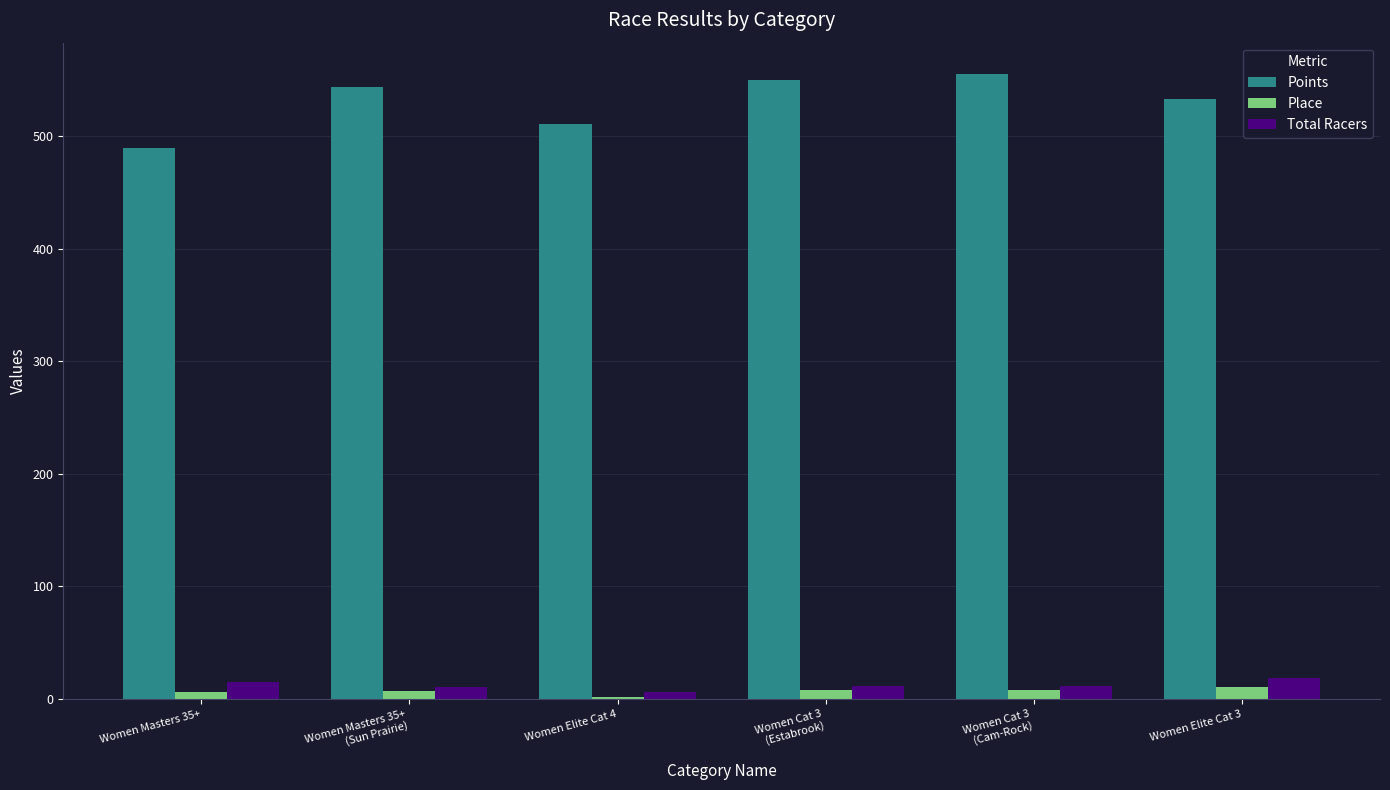

Which series has the largest total across all categories?

Points